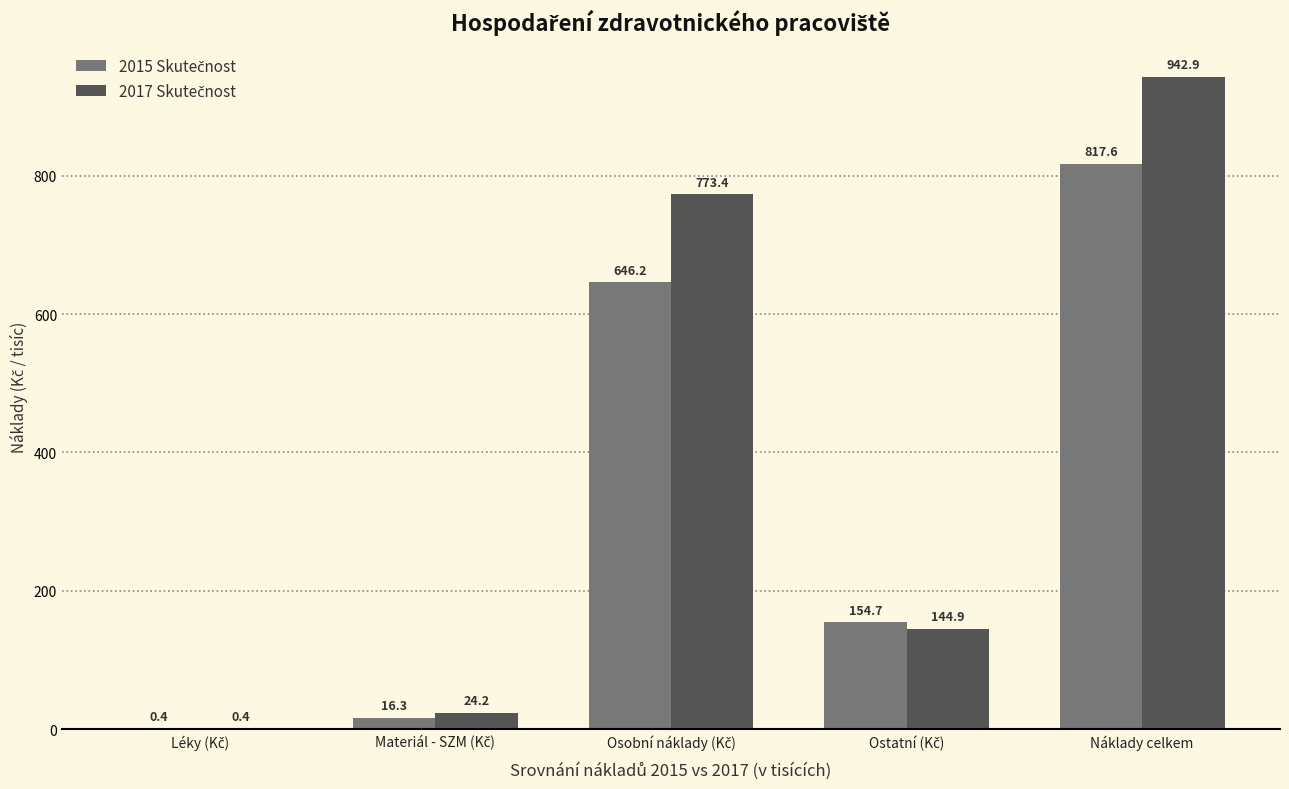

What is the total value across all series at Náklady celkem?

1760.5